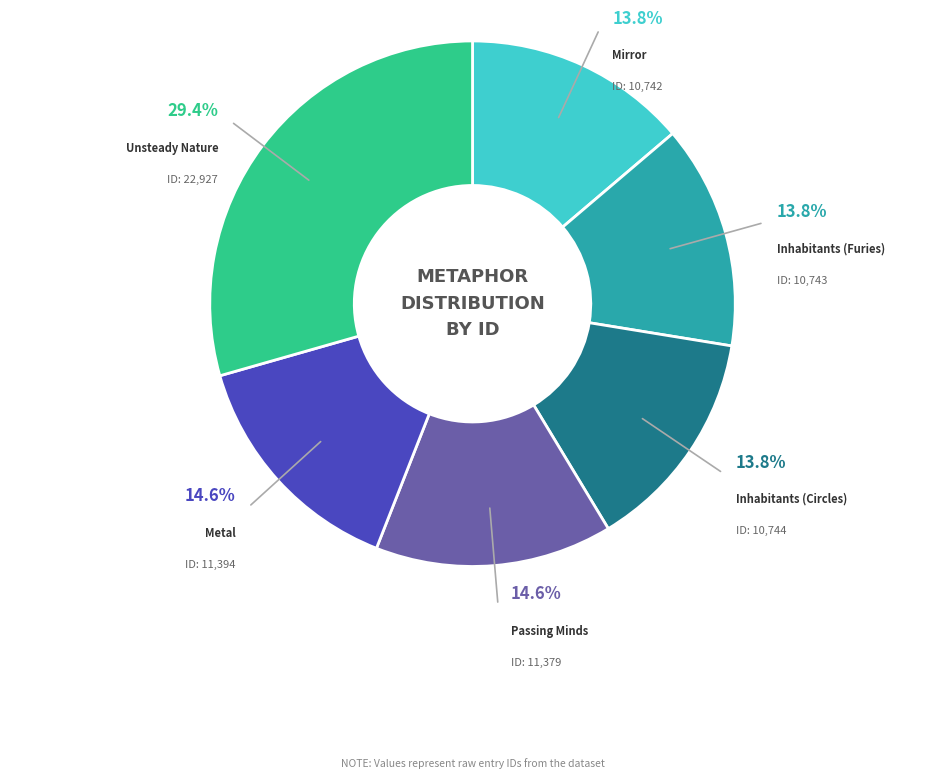

True or false: Passing Minds accounts for 27% of the total.

False